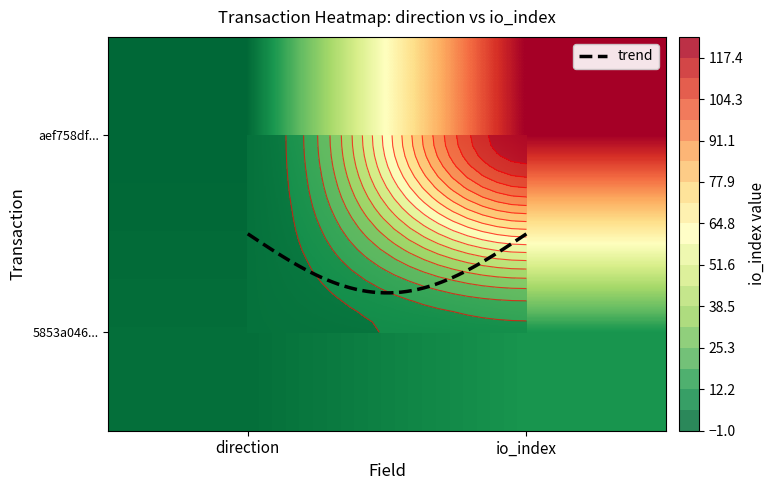

What is the sum of all aef758df5c30c1f624605078db0637d2f6d2c30 values?

123